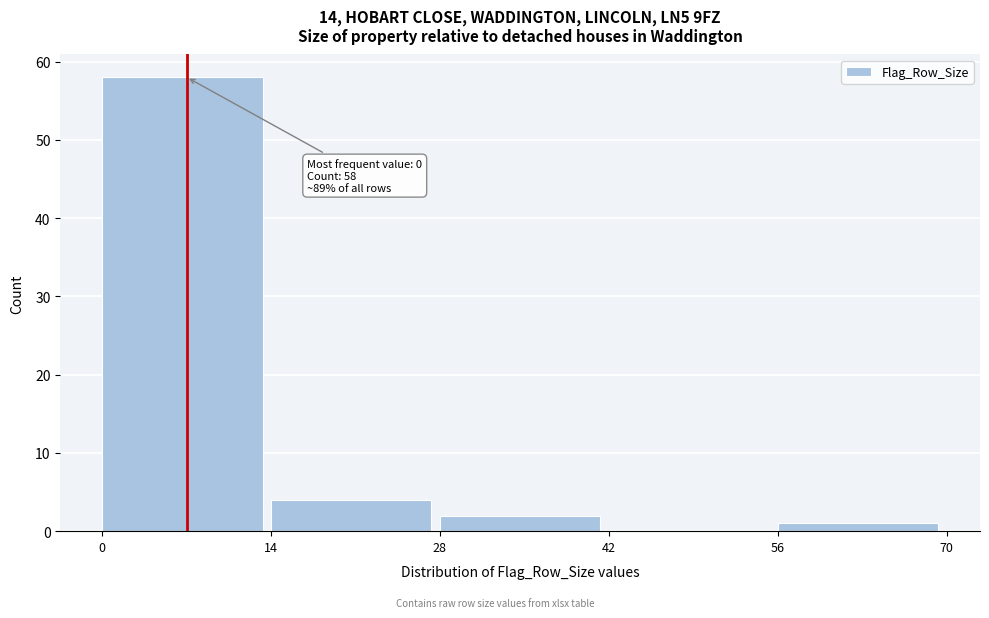

Over which range of the x-axis is the bar tallest?

0 to 14